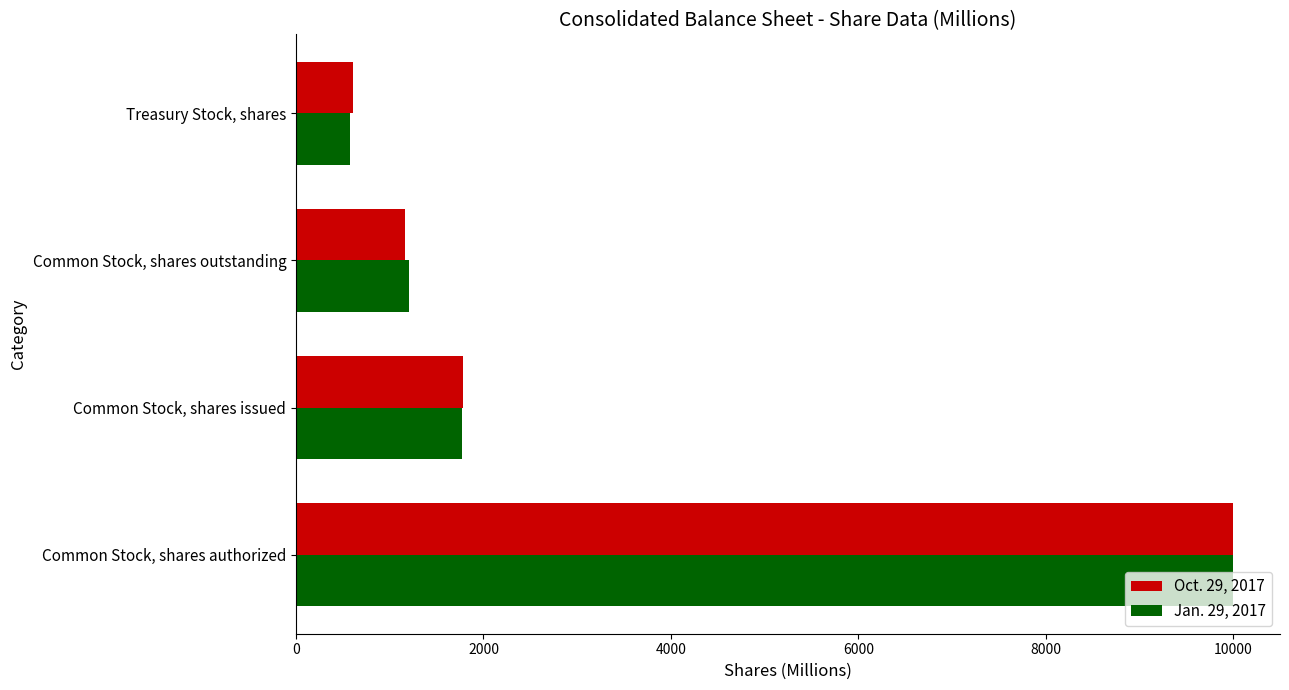

Rank the categories by Jan. 29, 2017 value from highest to lowest.

Common Stock, shares authorized, Common Stock, shares issued, Common Stock, shares outstanding, Treasury Stock, shares